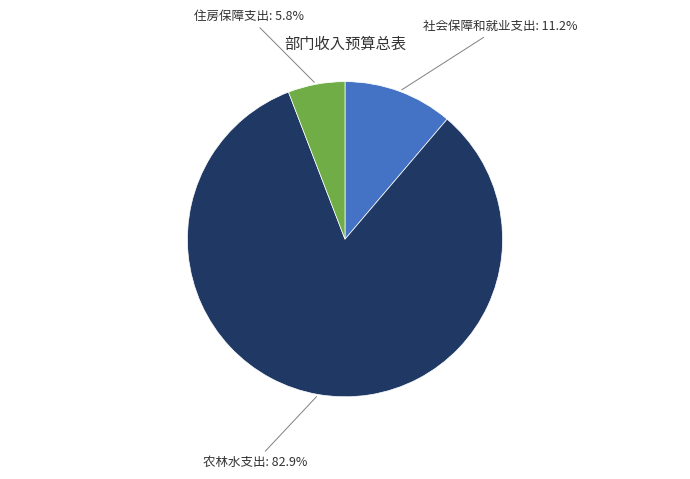

How many slices are in this pie chart?

3